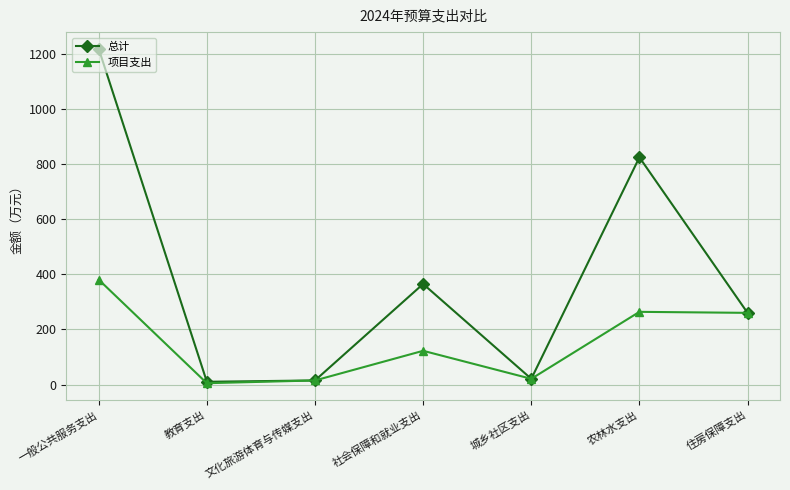

Where does the 项目支出 series first go above 122?

一般公共服务支出